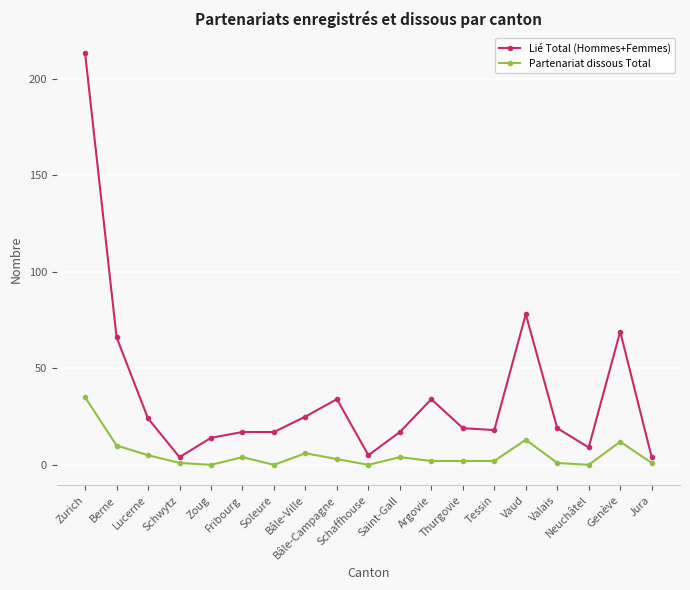

At which category does Partenariat dissous Total reach its first local peak?

Fribourg